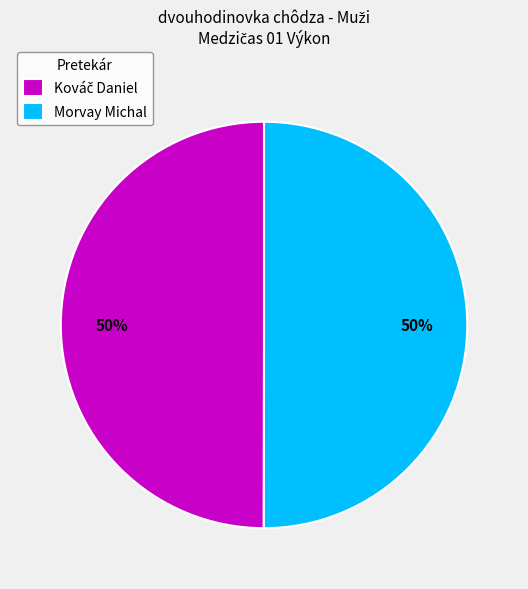

To the nearest percent, what is the average slice percentage?

50%